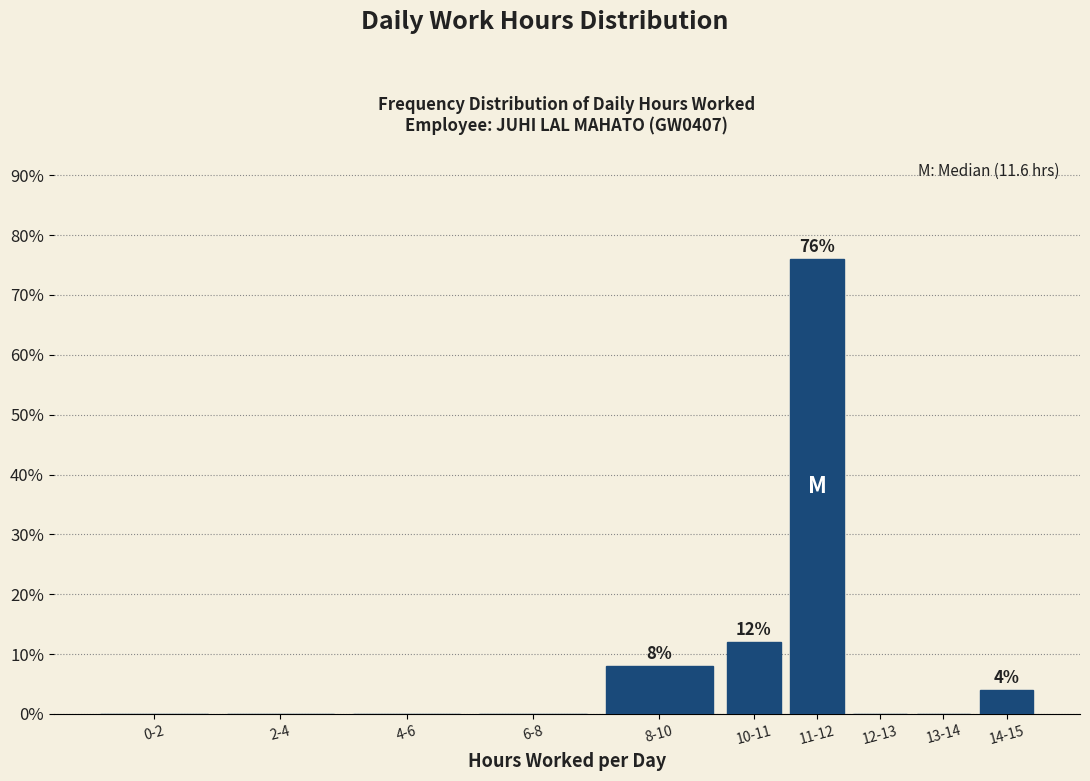

Reading right to left, transcribe all the data shown in this chart.

14-15=4	13-14=0	12-13=0	11-12=76	10-11=12	8-10=8	6-8=0	4-6=0	2-4=0	0-2=0